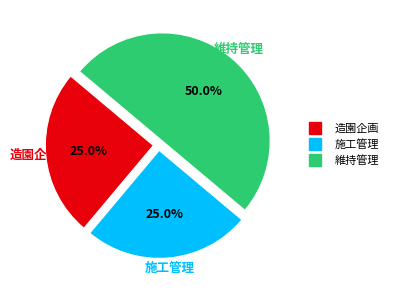

How many slices are in this pie chart?

3